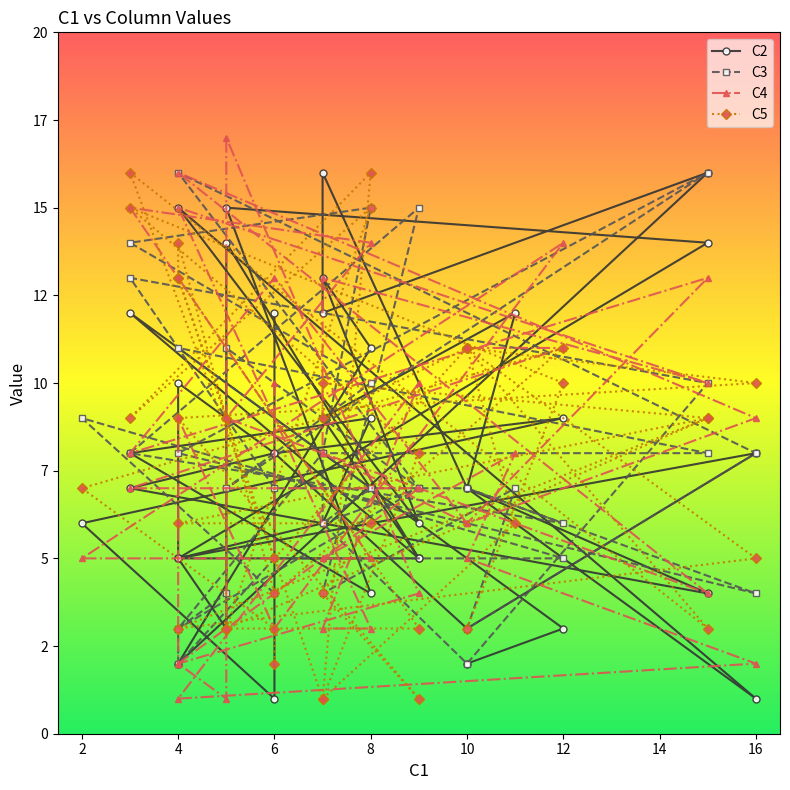

What is the difference between the maximum and minimum values in the C4 series?

16